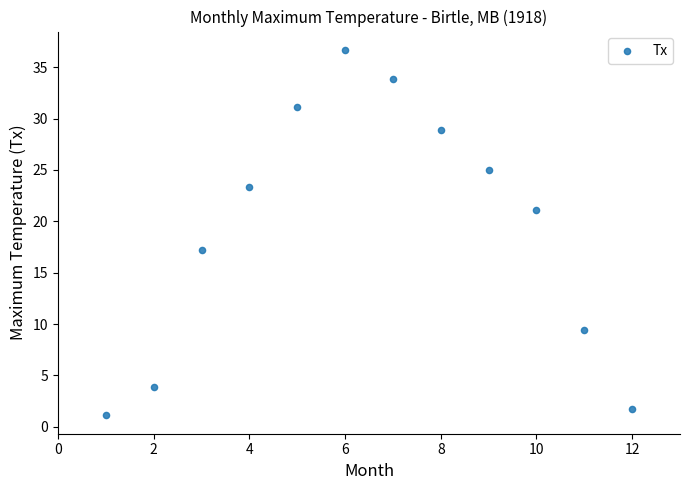

What is the range of Y values (max minus min)?

35.6